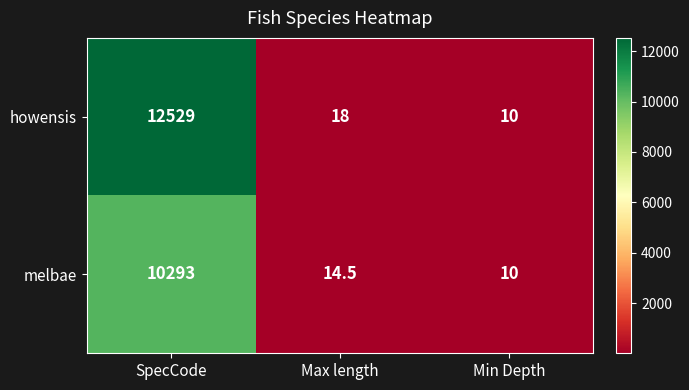

Where does the howensis series first go above 18?

SpecCode